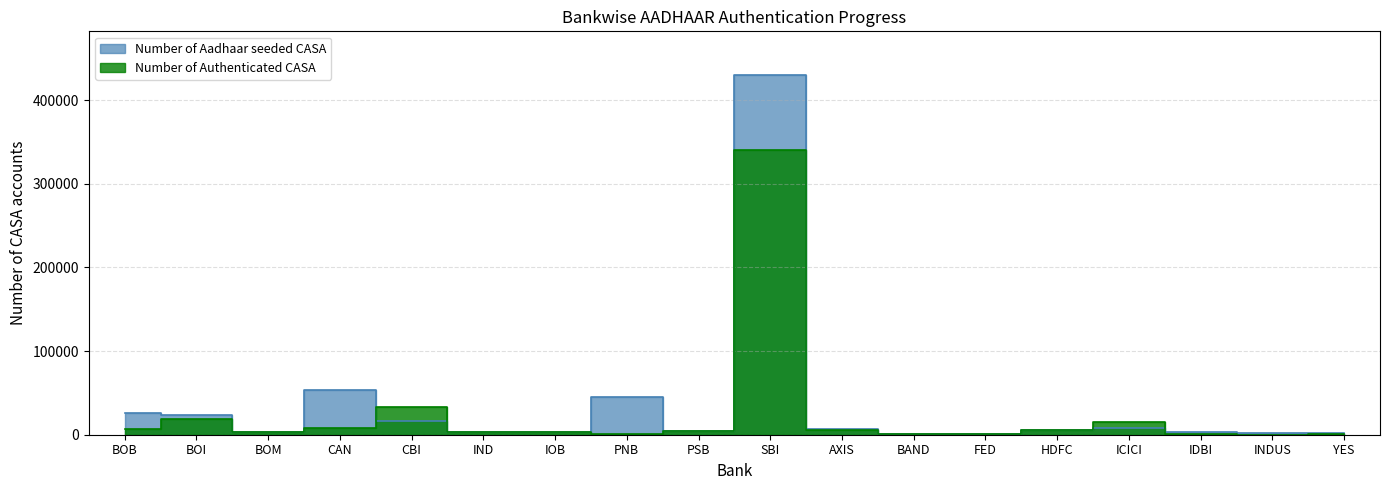

At which category does the chart reach its peak across all series?

SBI